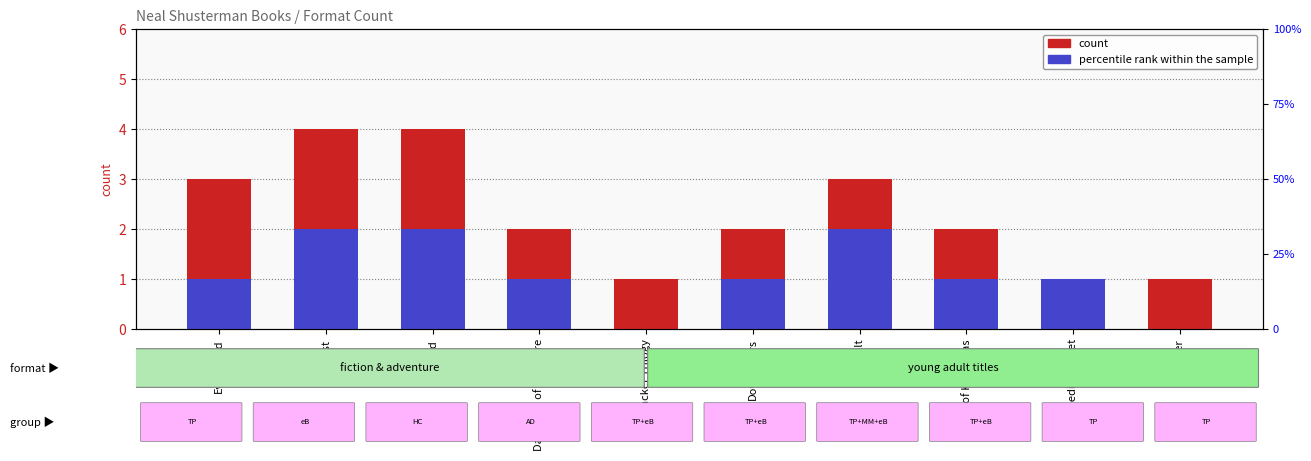

Rank the series by their average value, from highest to lowest.

count, percentile rank within the sample